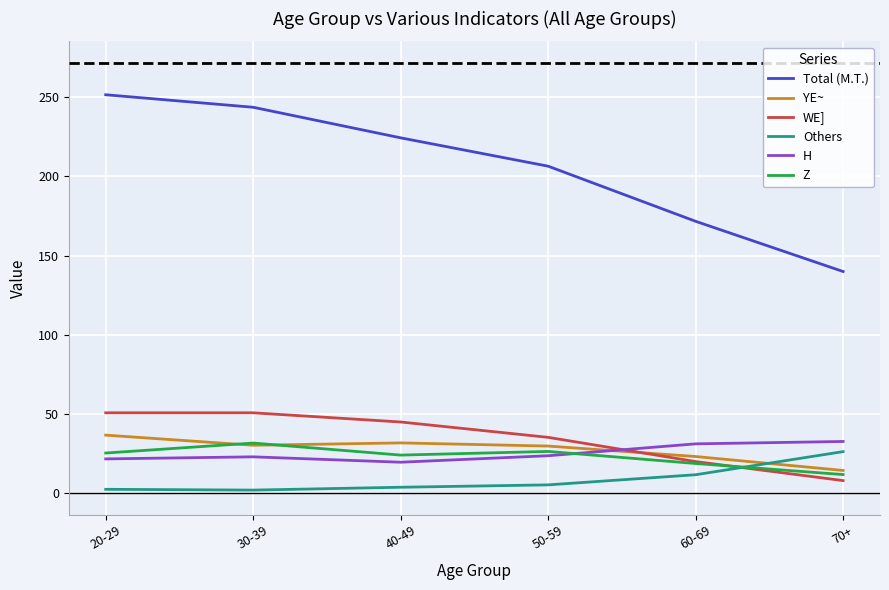

Is it true that Total (M.T.) equals 140.0 at 70+?

True